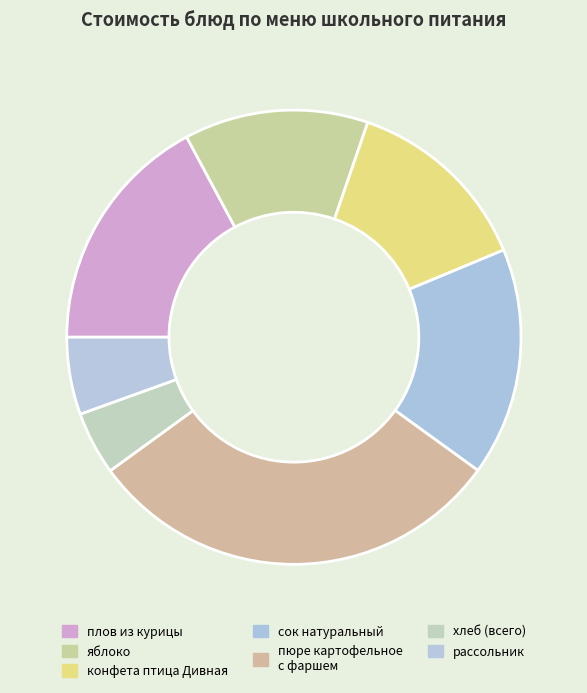

How many slices are in this pie chart?

7